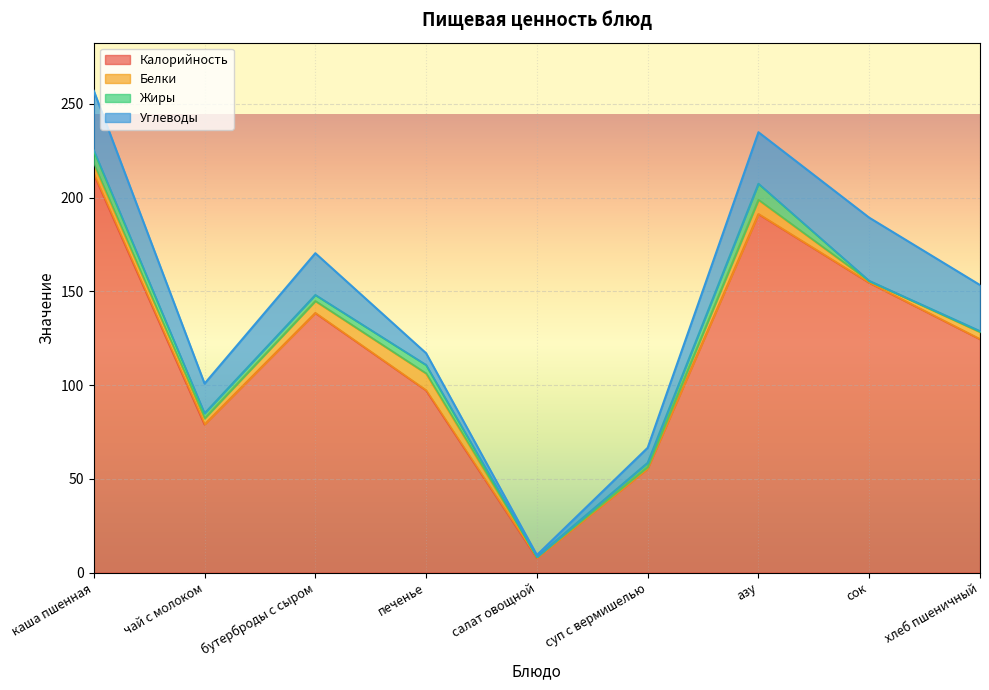

Is it true that Жиры equals 7.1 at каша пшенная?

True